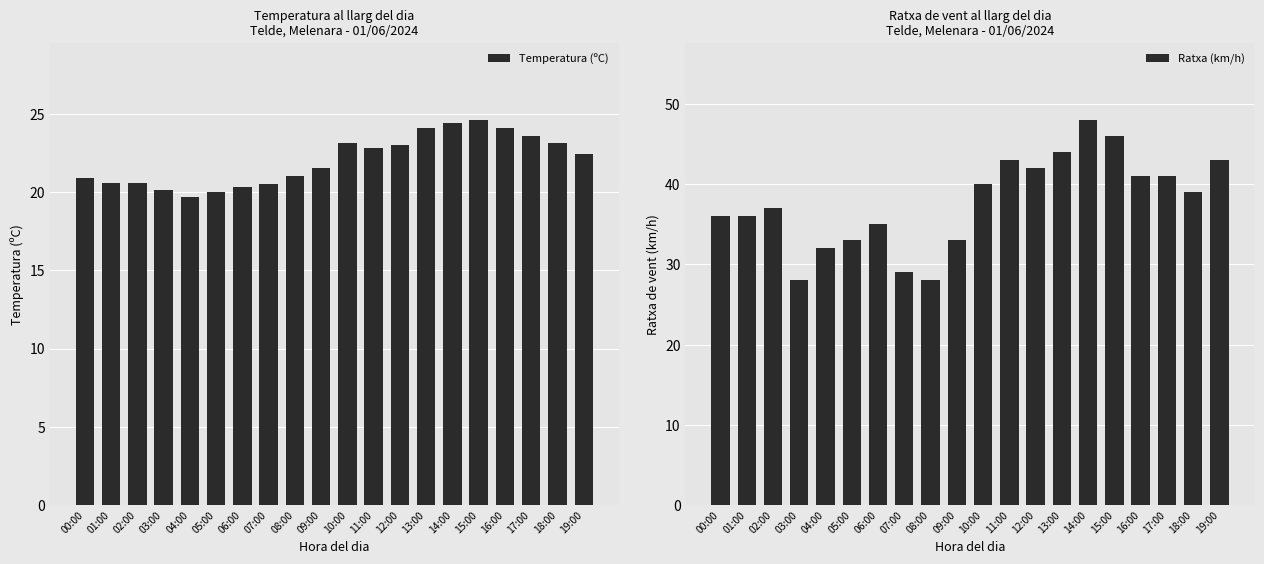

True or false: Temperatura (ºC) has a value of 24.4 at 14:00.

True